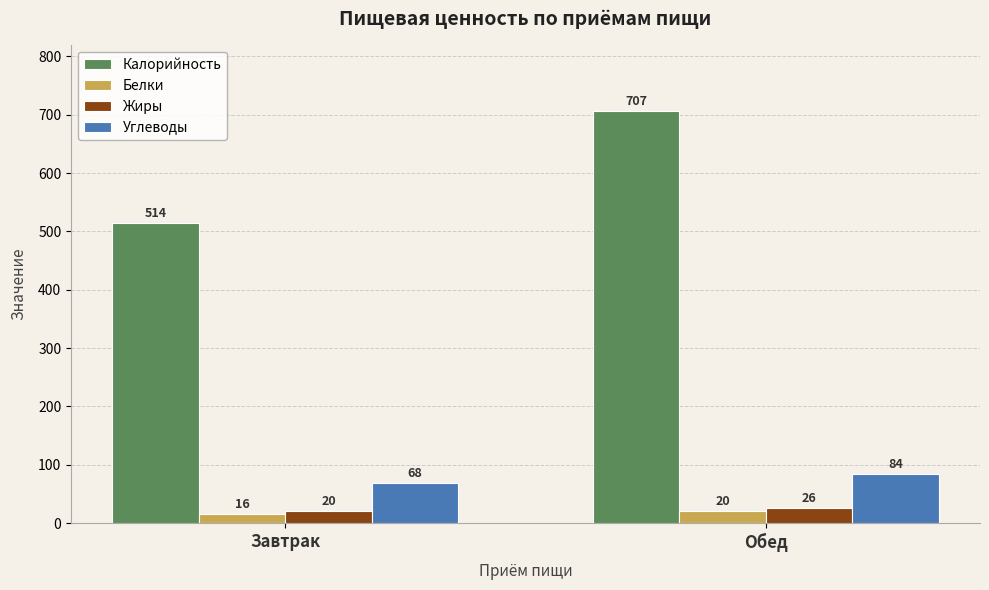

What is the difference between the Жиры values at Завтрак and Обед?

6